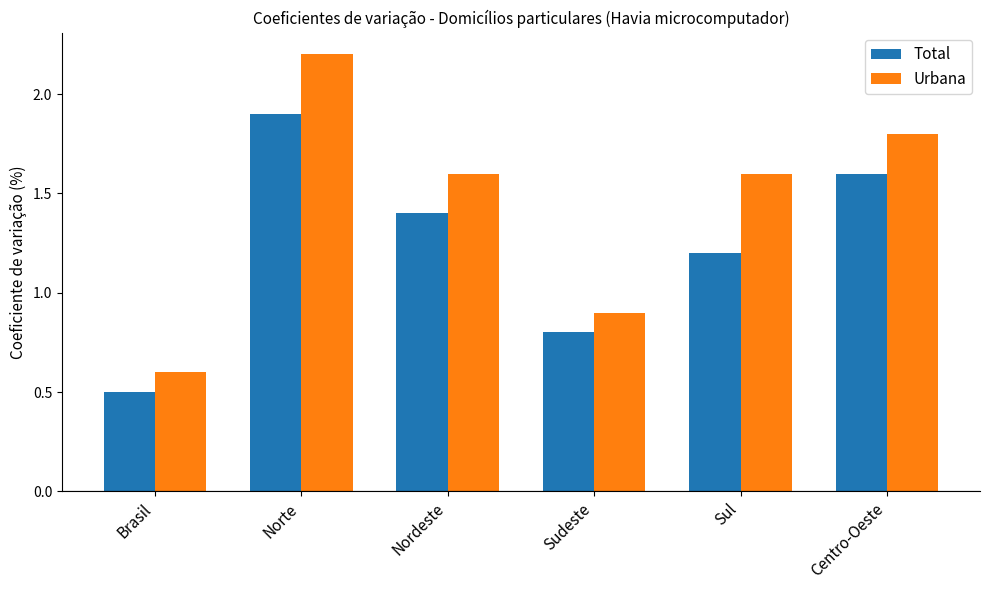

What is the label of the 3rd bar from the right?

Sudeste